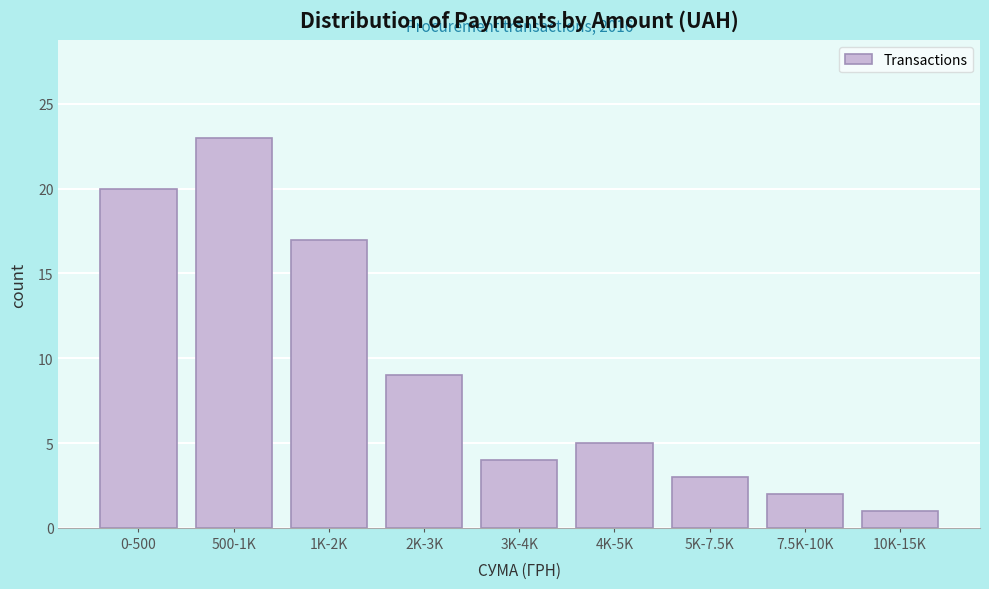

Reading left to right, transcribe all the data shown in this chart.

0-500=20	500-1K=23	1K-2K=17	2K-3K=9	3K-4K=4	4K-5K=5	5K-7.5K=3	7.5K-10K=2	10K-15K=1